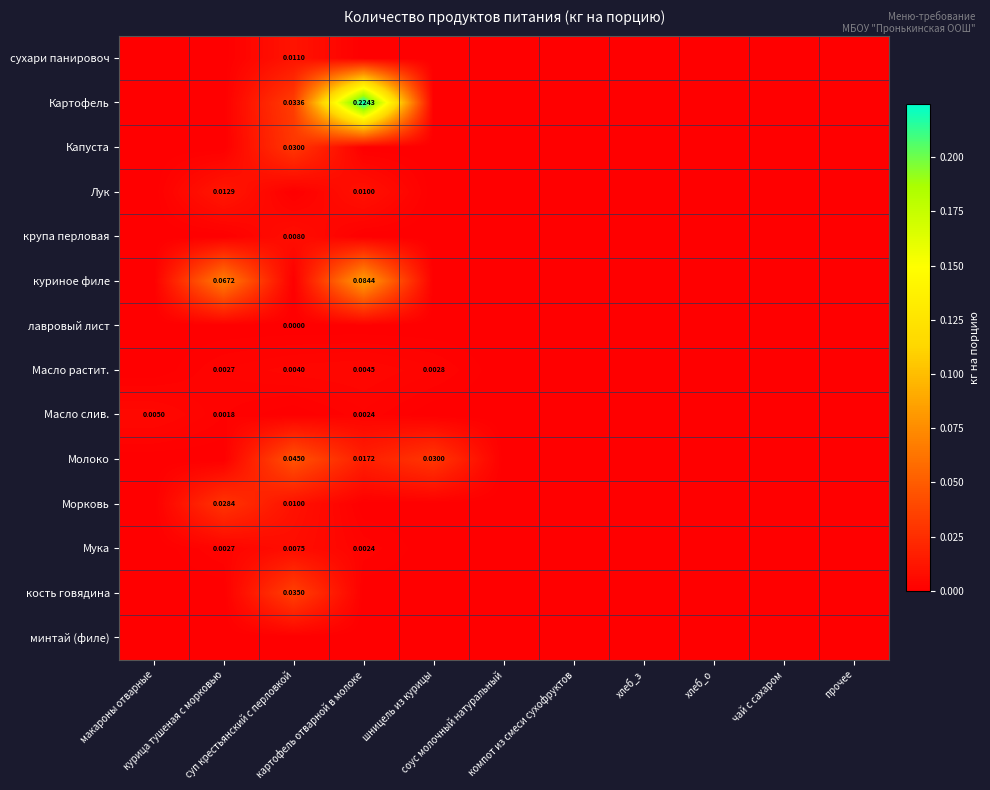

What is the difference between the highest and lowest values at картофель отварной в молоке?

0.2